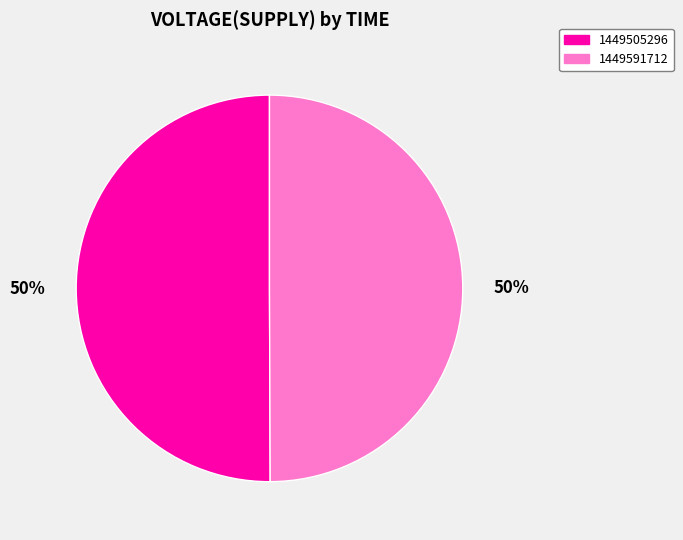

To the nearest percent, what is the combined percentage of 1449505296 and 1449591712?

100%